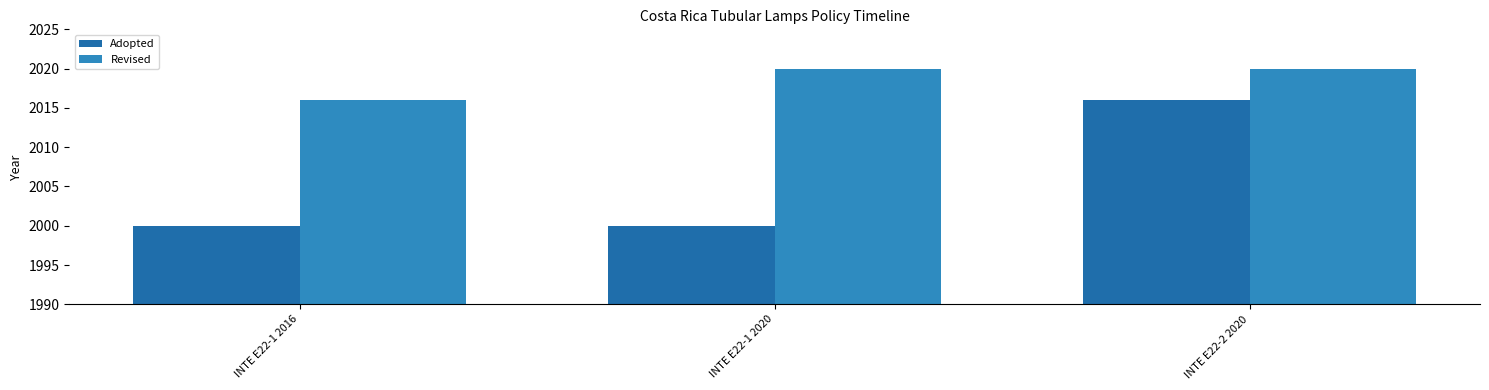

What is the average value of the Adopted series?

2005